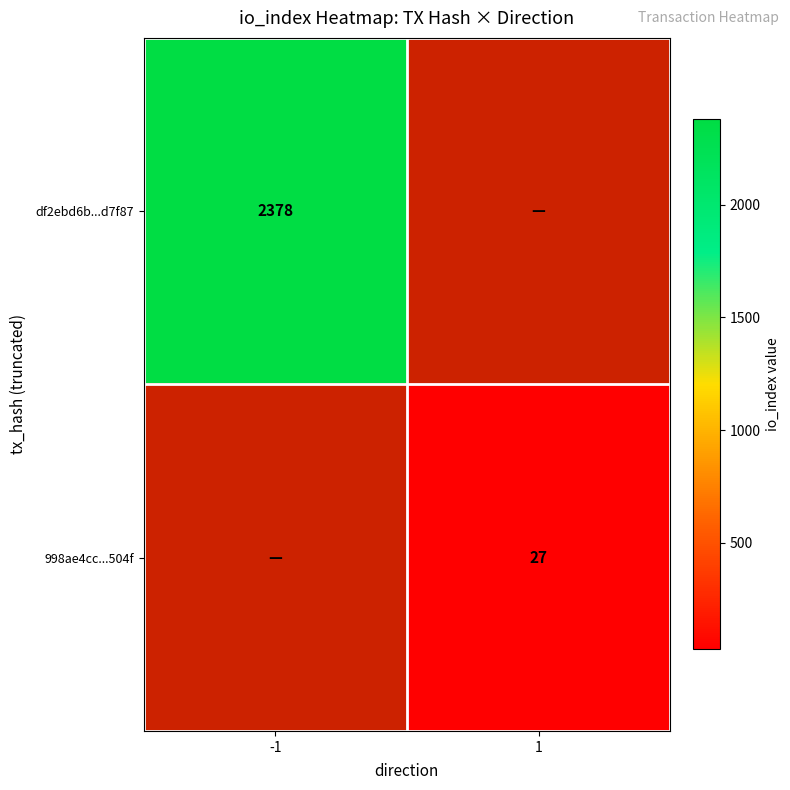

Which category has the highest value across all series?

-1